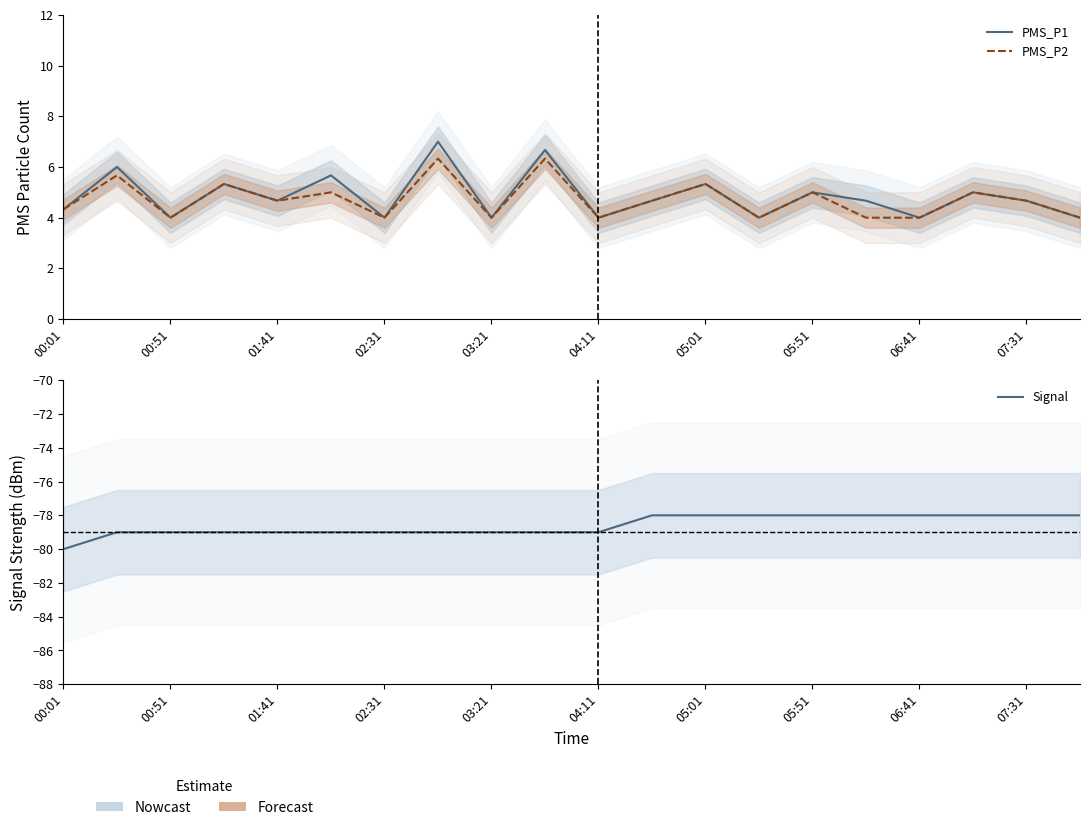

Where is Signal nearest to the value -79?

00:51